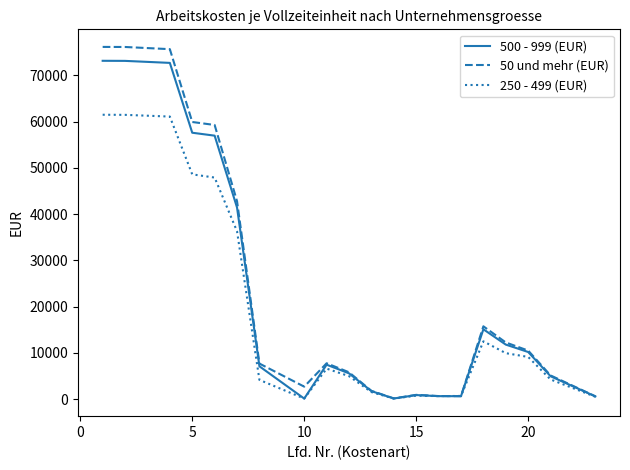

Which series has the largest range (max minus min)?

50 und mehr (EUR)